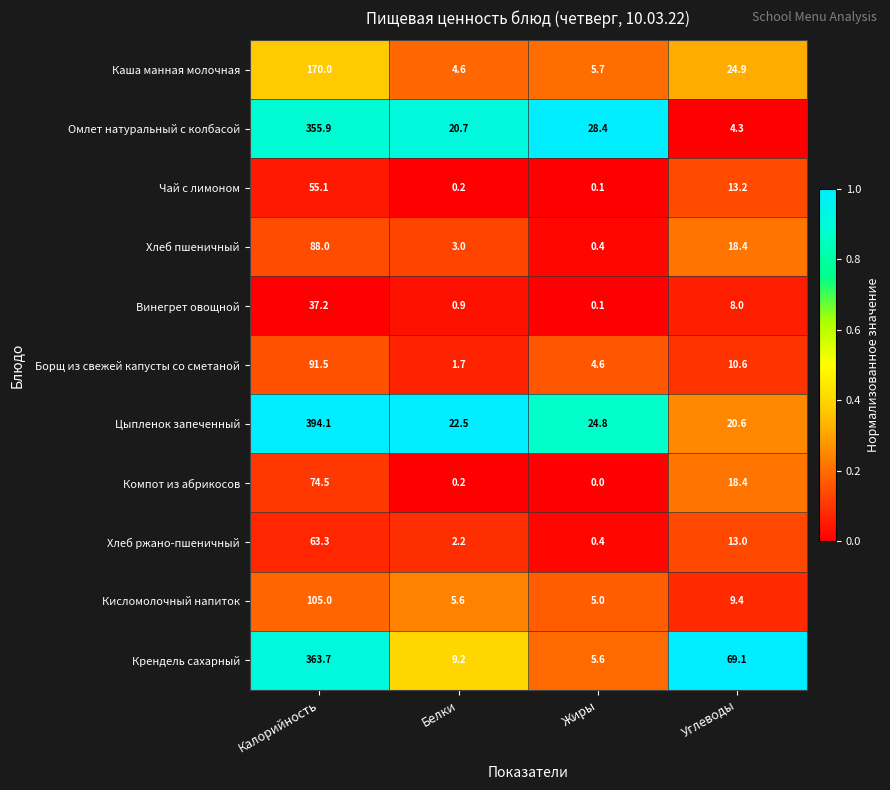

At which category is the sum across all series the highest?

Калорийность